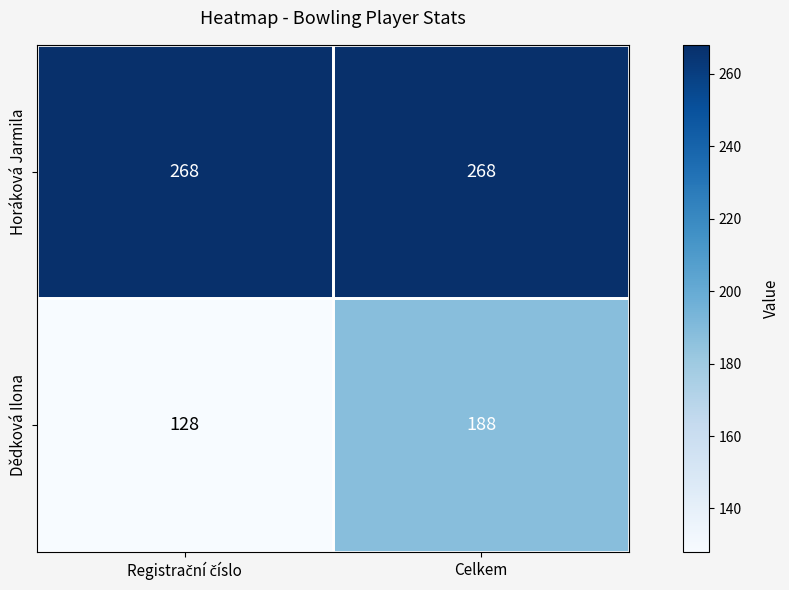

The Horáková Jarmila series shows 463 at Celkem. True or false?

False